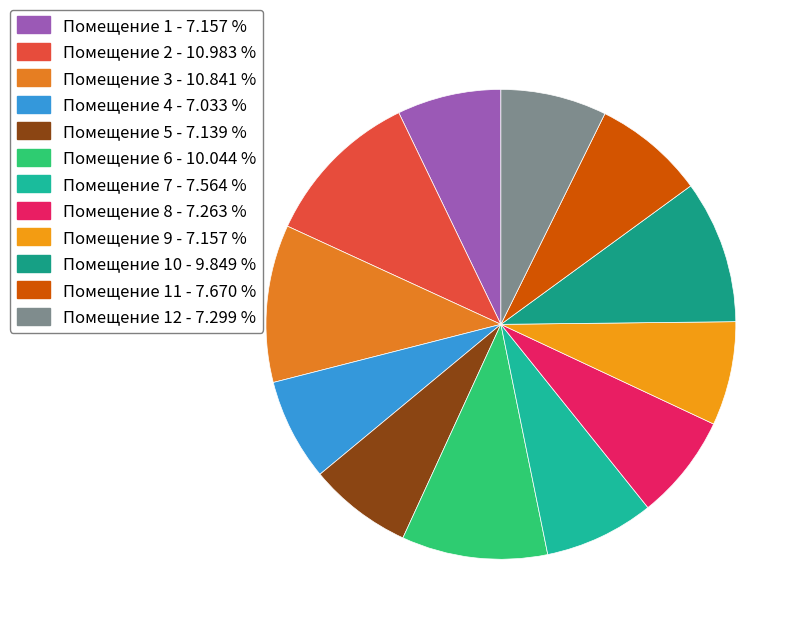

How many slices are in this pie chart?

12